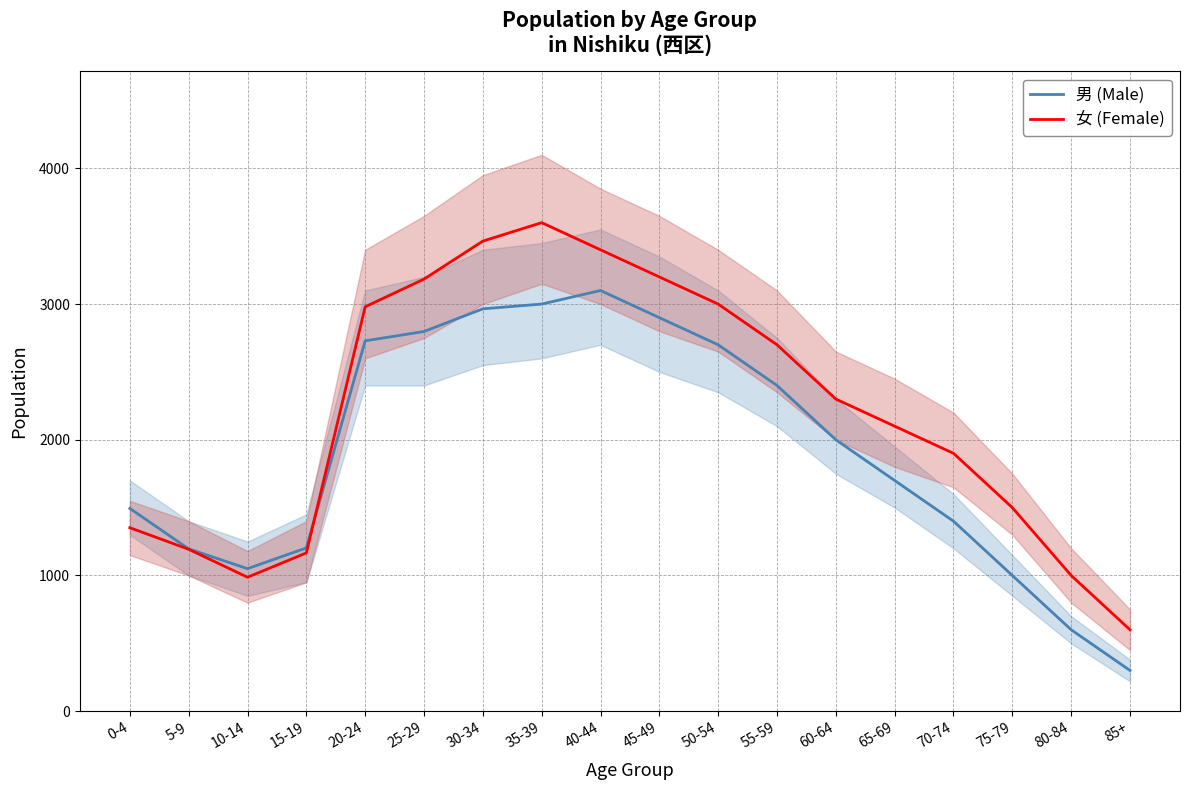

Which series changed the most between 30-34 and 75-79?

男 (Male)